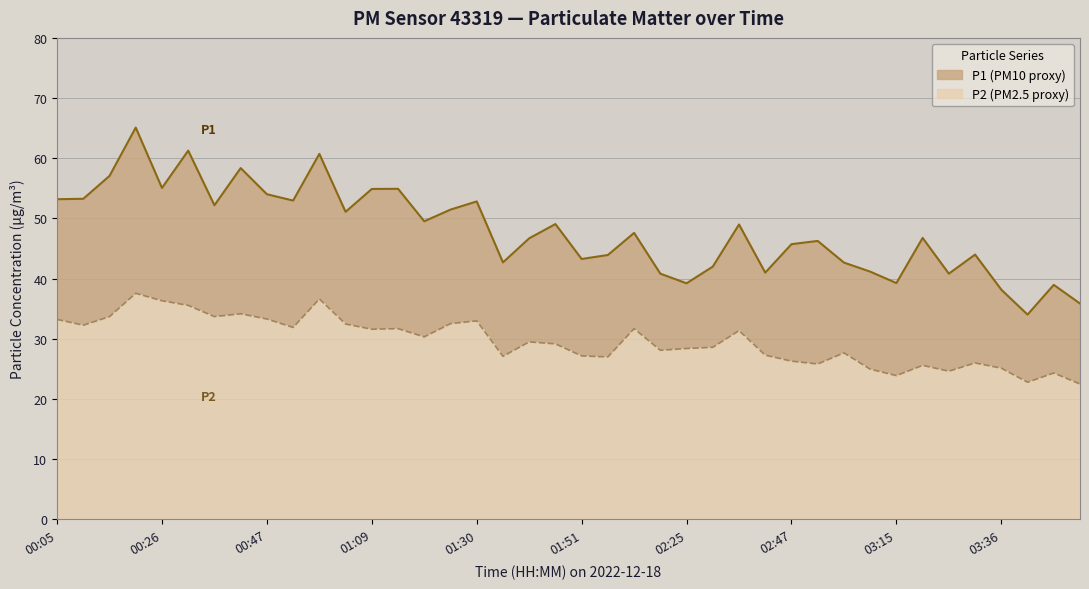

True or false: P1 and P2 intersect in this chart.

False